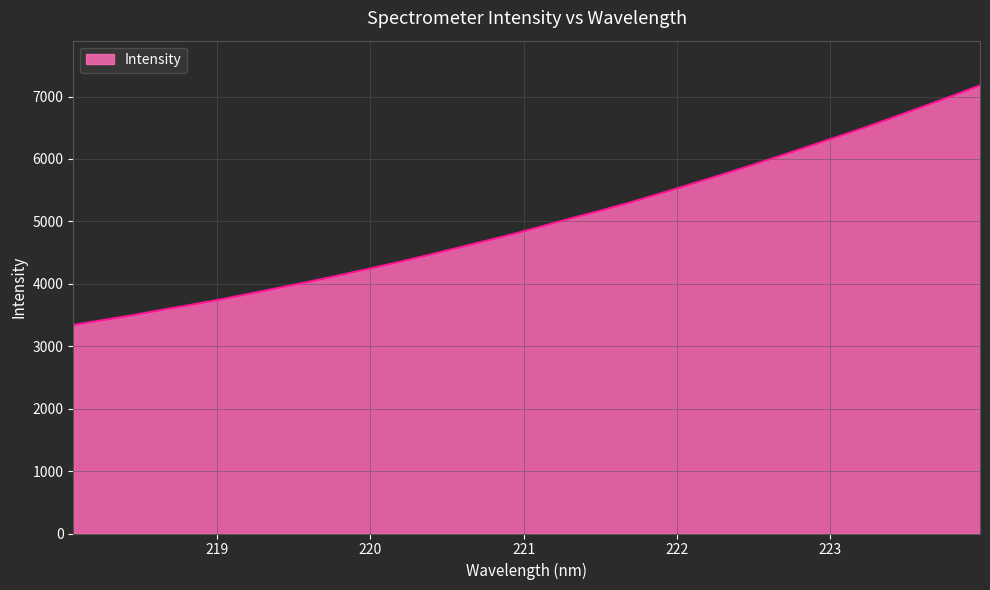

How many values are below 4919?

16